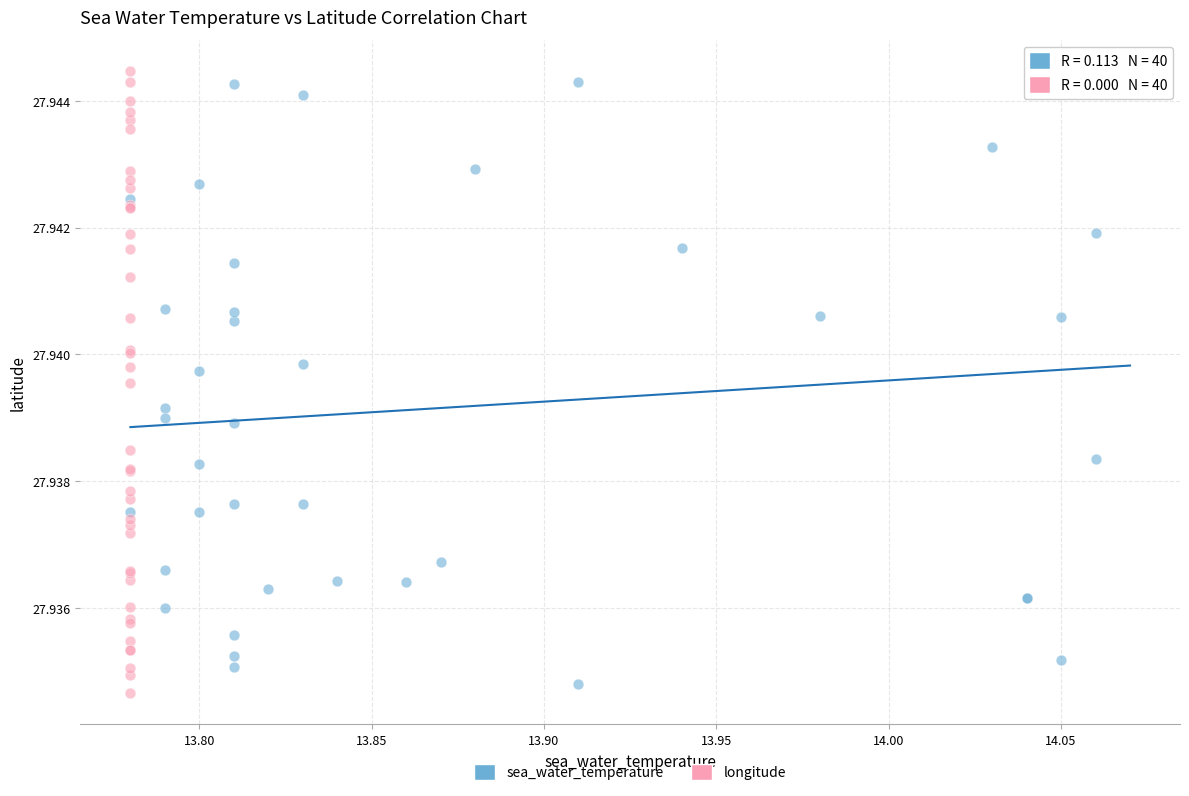

Which series has the widest spread of Y values?

longitude